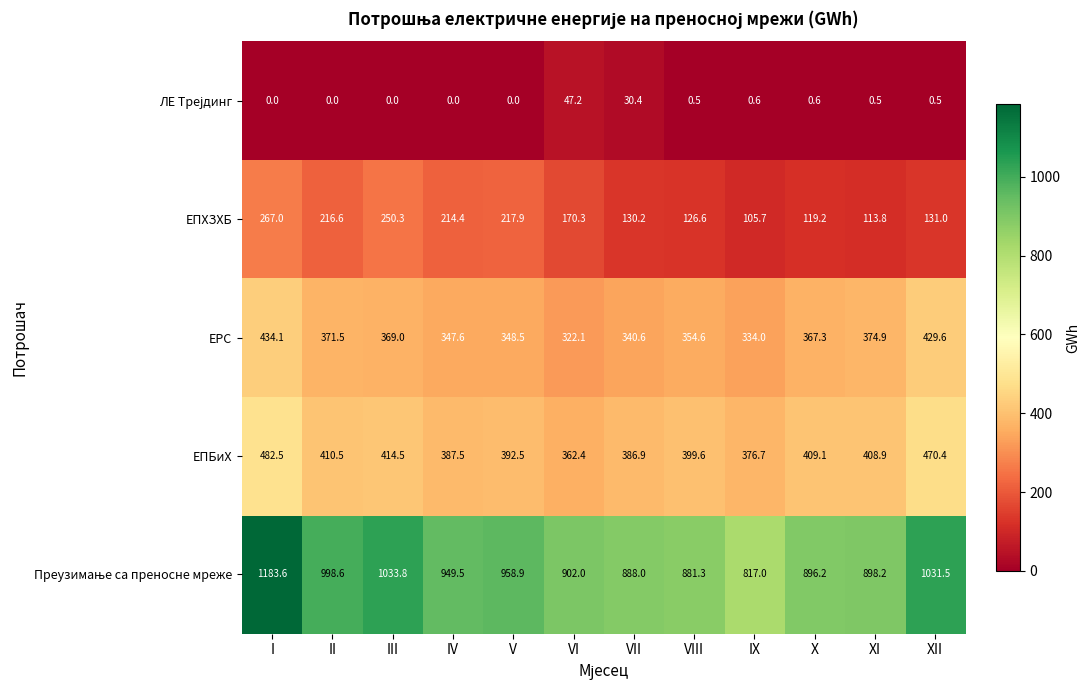

What is the sum of all ЕРС values?

4393.8